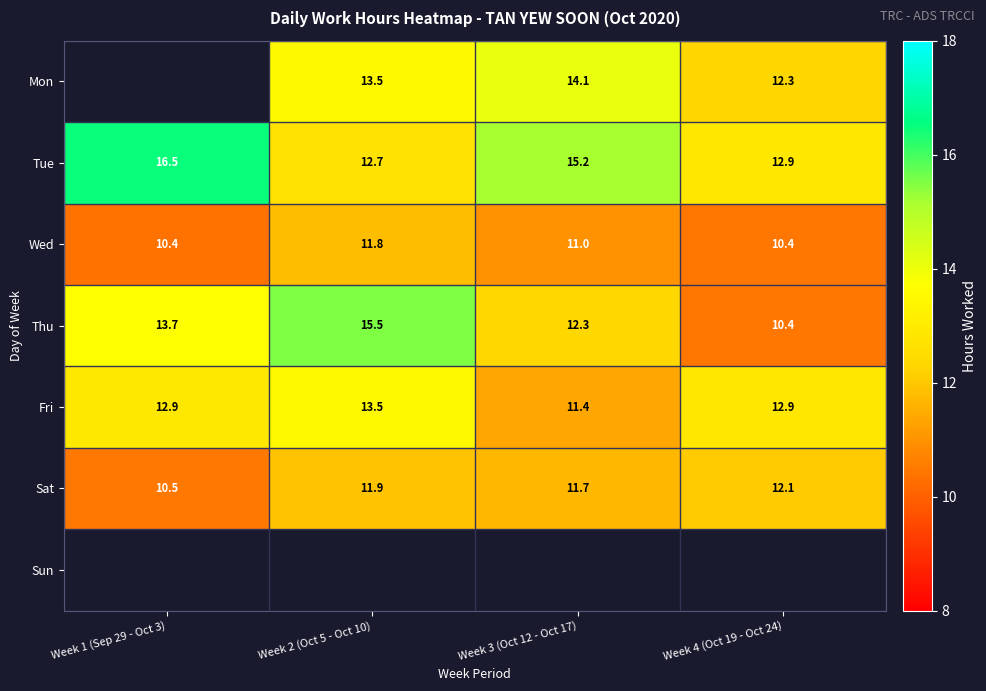

Is the value of Tue at Week 2 (Oct 5 - Oct 10) greater than the value of Fri at Week 4 (Oct 19 - Oct 24)?

No